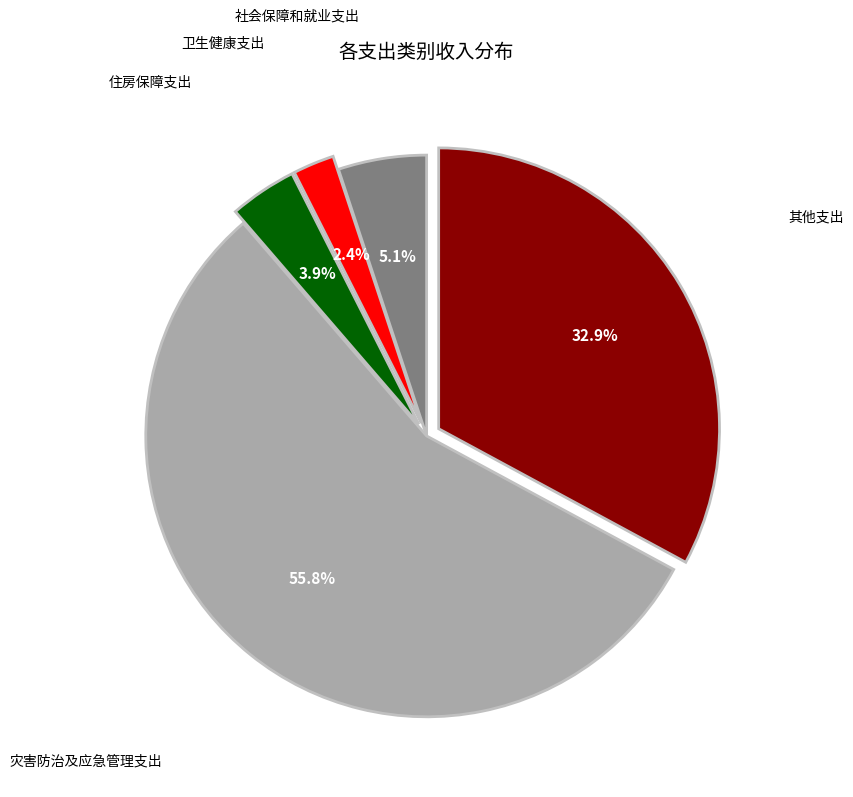

Is there a majority slice in this chart?

Yes